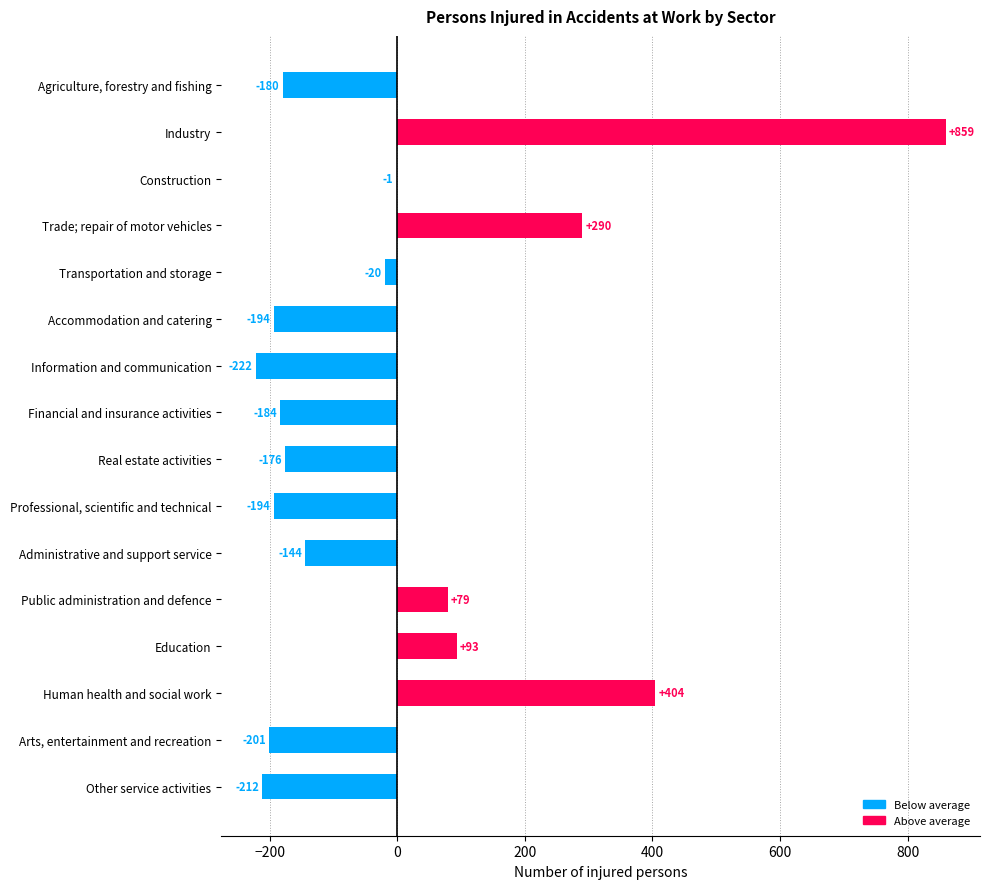

Does the chart contain stacked bars?

No